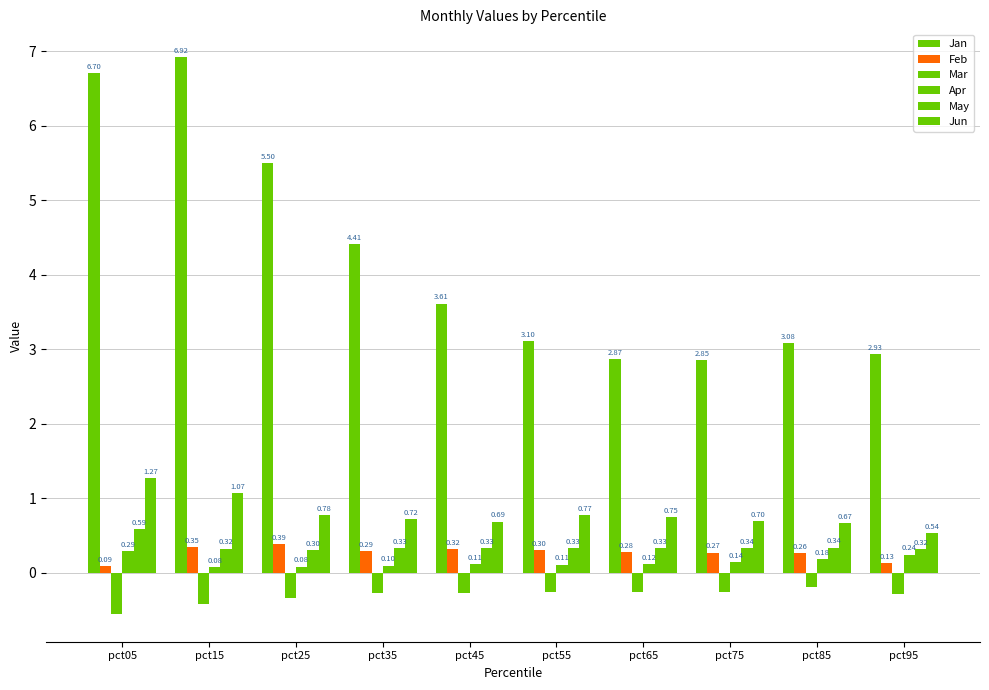

Count the number of categories in the chart.

10